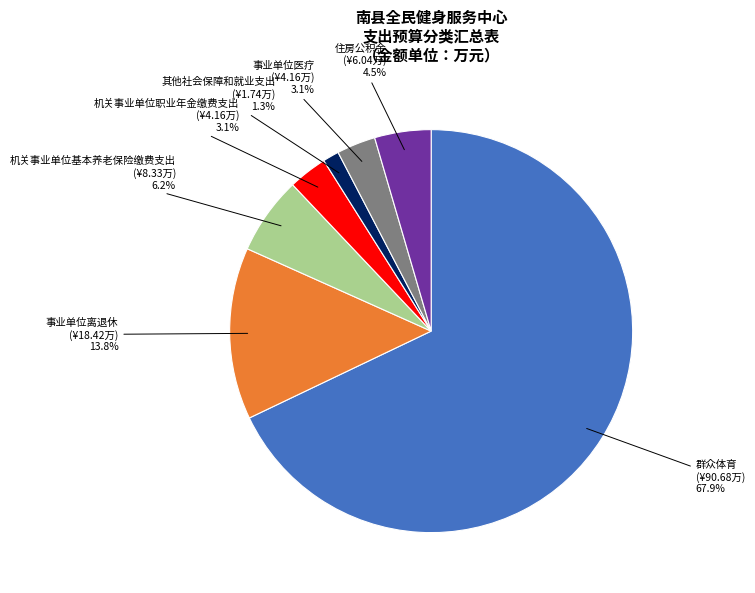

Is there any slice that represents more than half of the pie?

Yes